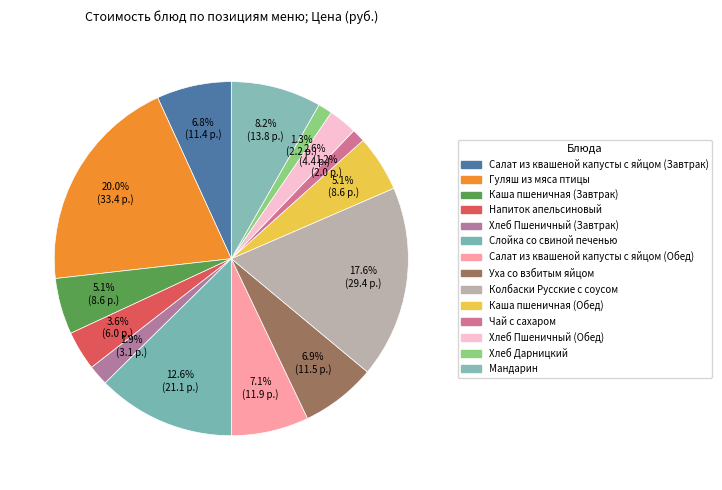

How many slices are in this pie chart?

14